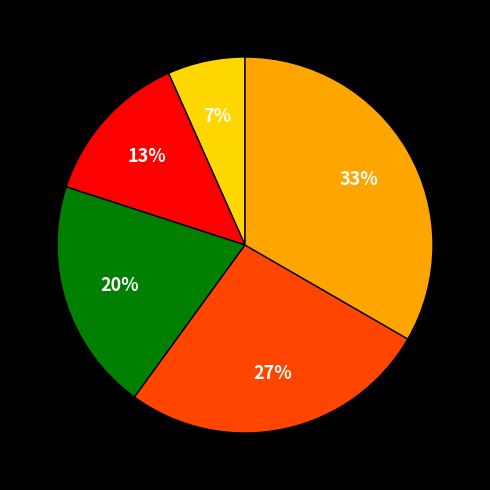

Count the number of slices in the pie.

5